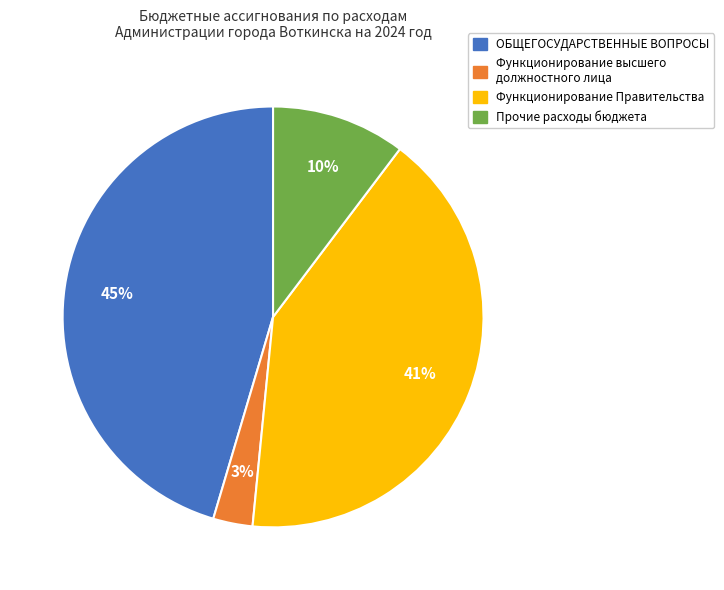

Is it true that Функционирование высшего должностного лица is 14% of the pie?

False